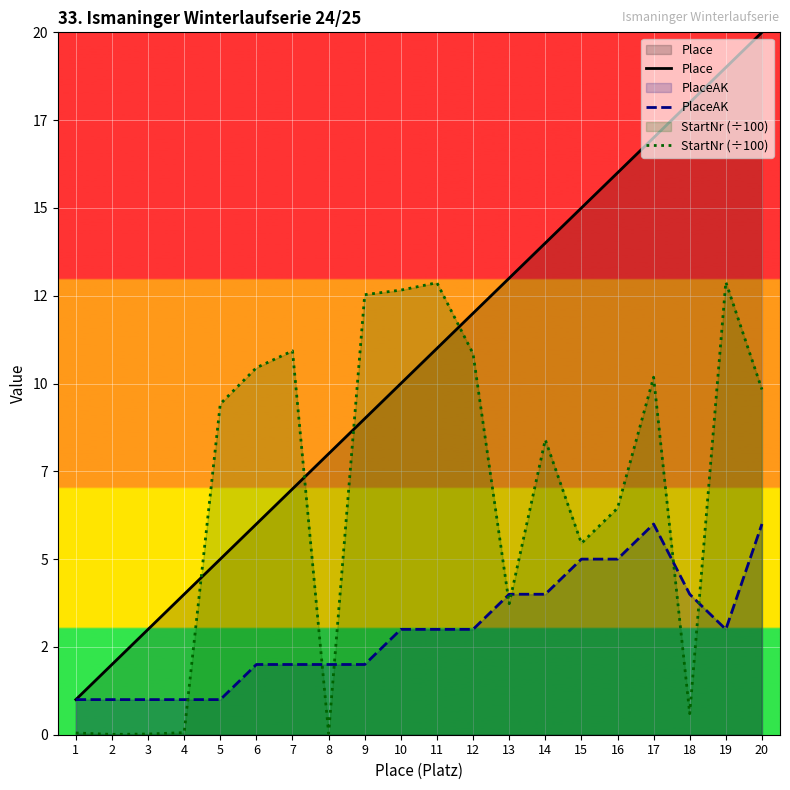

Is the value of PlaceAK at 16 greater than the value of Place at 7?

No